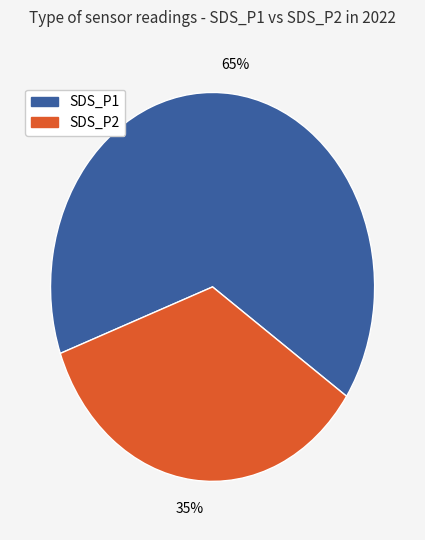

Approximately how many times larger is the value at SDS_P2 compared to SDS_P1?

0.5